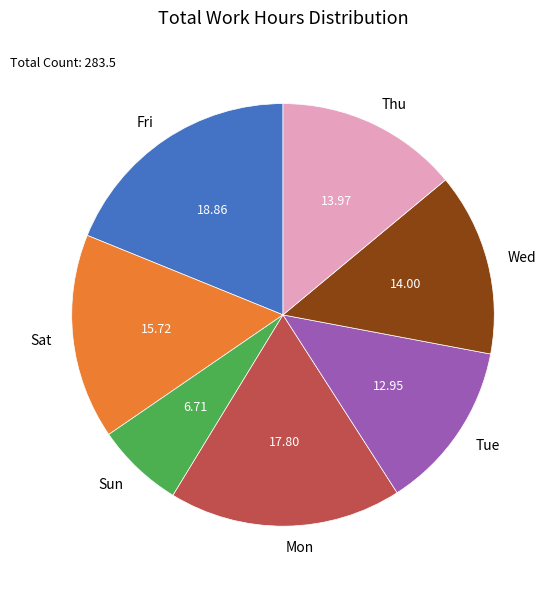

How many segments does this pie chart have?

7